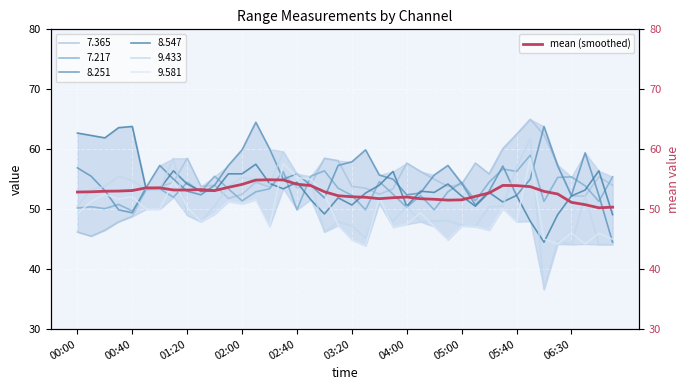

What is the value of the 16th point from the left?

54.9